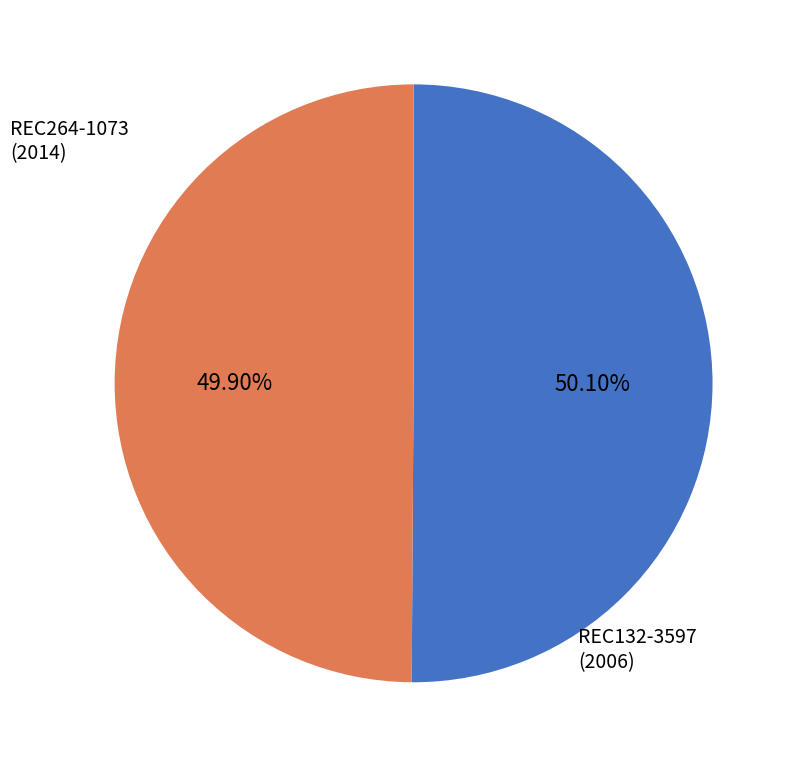

To the nearest percent, what is the combined percentage of REC132-3597 and REC264-1073?

100%